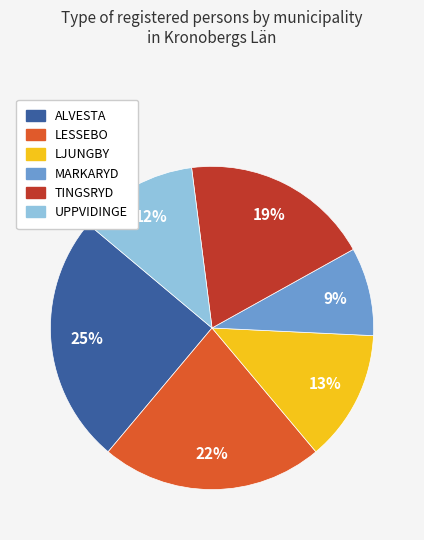

Does any single category account for the majority?

No